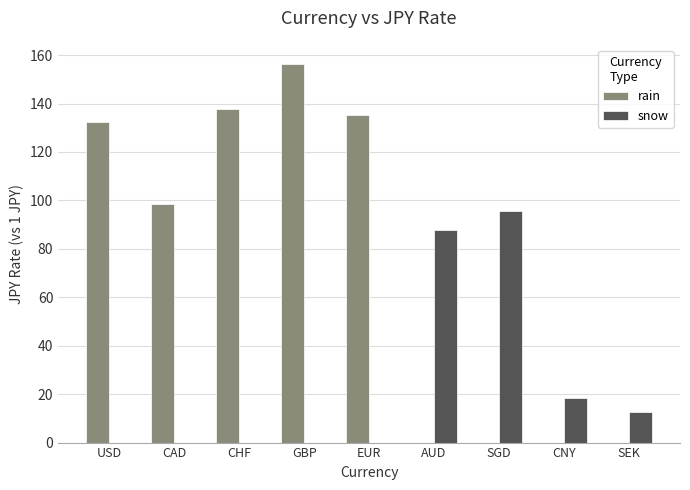

Which series changed the most between SGD and SEK?

snow